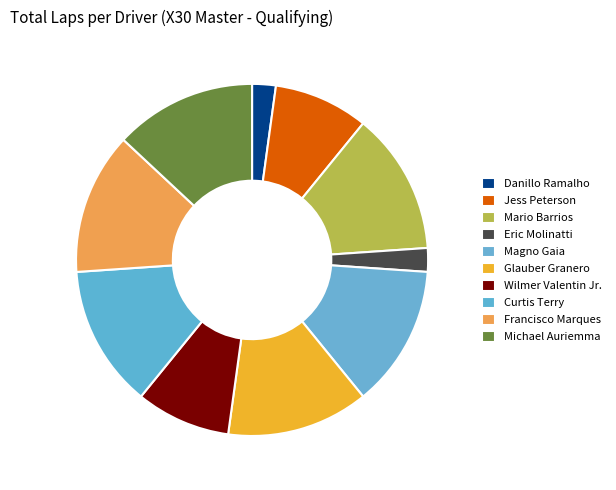

Does any single category account for the majority?

No